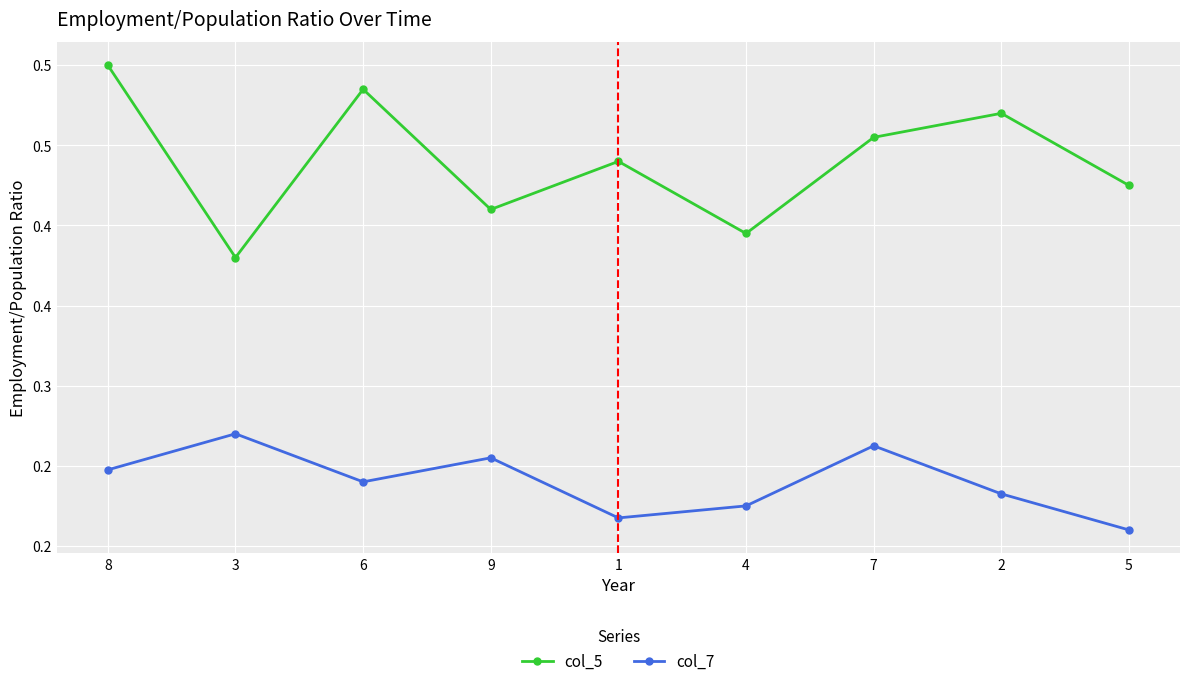

True or false: col_7 and col_5 cross at least once.

False